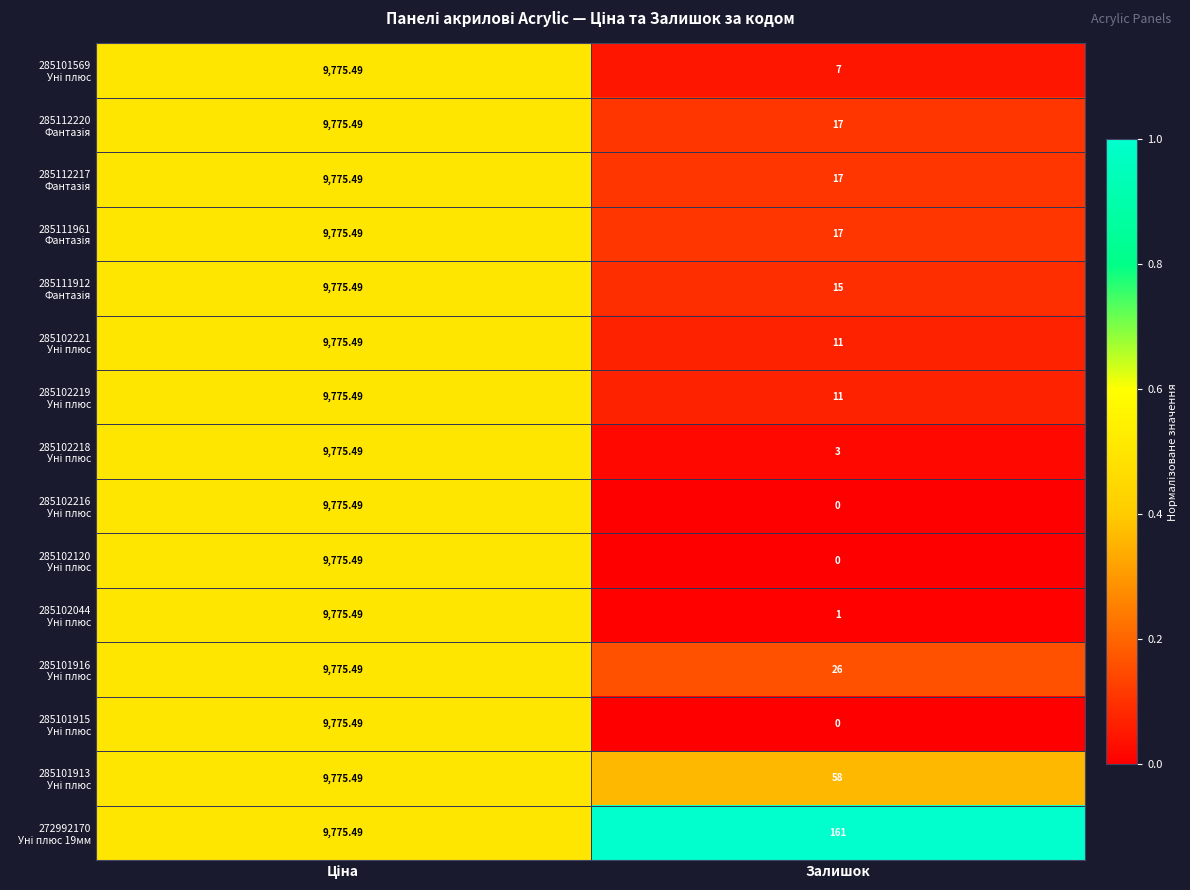

Which category has the lowest value across all series?

Залишок